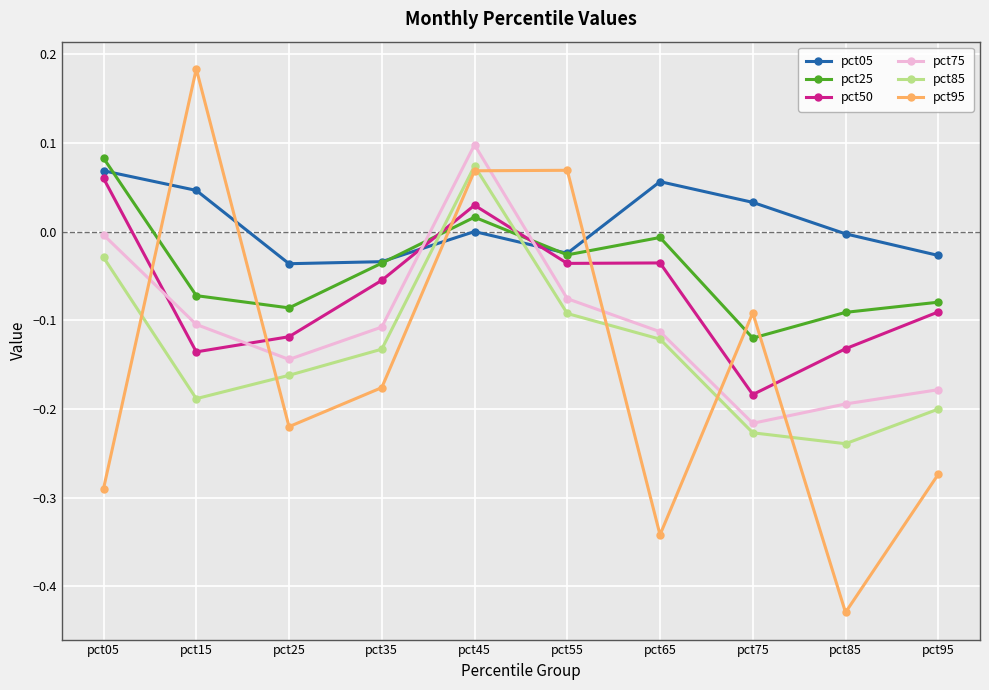

The pct50 series shows -0.1 at pct25. True or false?

True